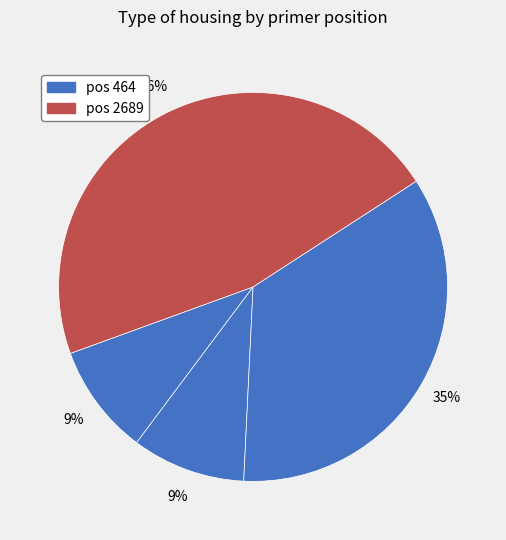

How many segments does this pie chart have?

4